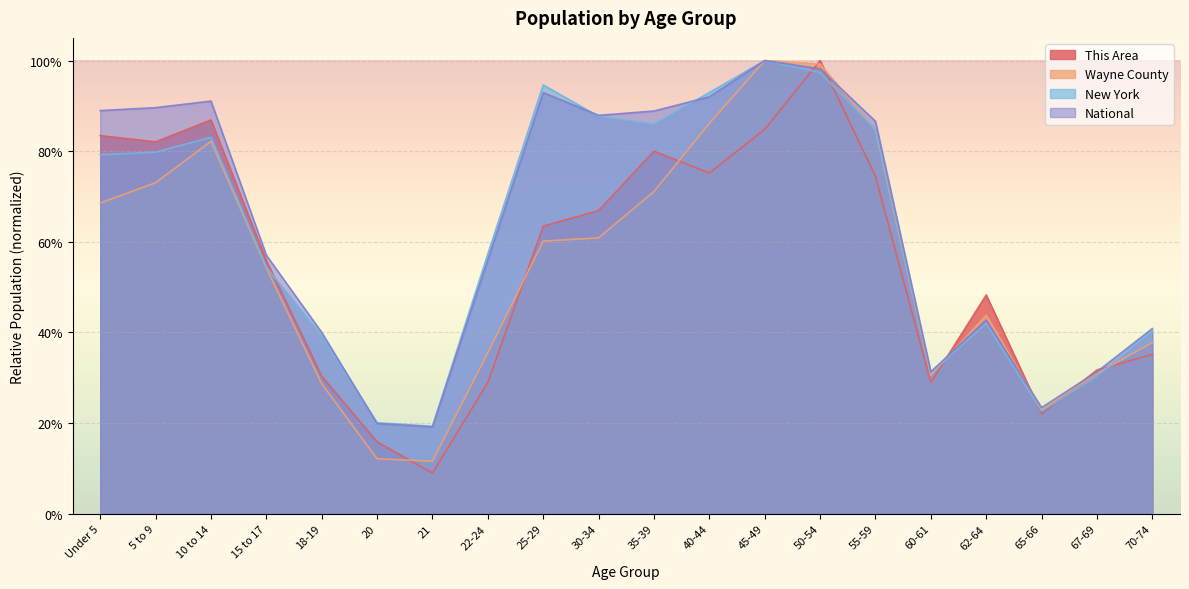

Between 45-49 and 65-66, which series saw the biggest shift?

New York